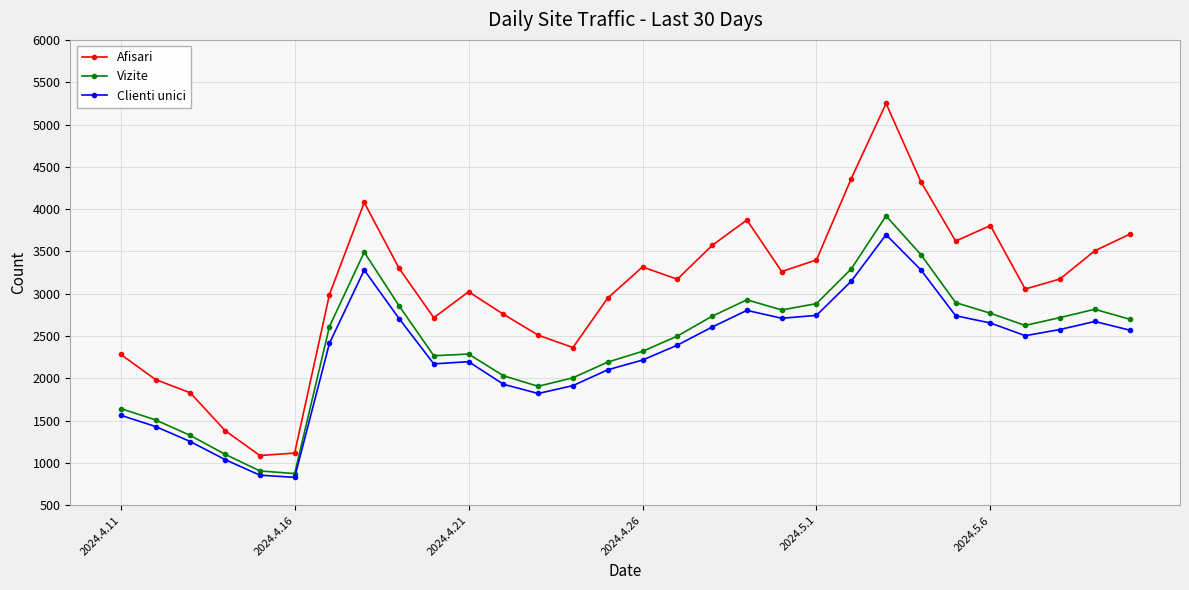

What is the greatest value displayed?

5249